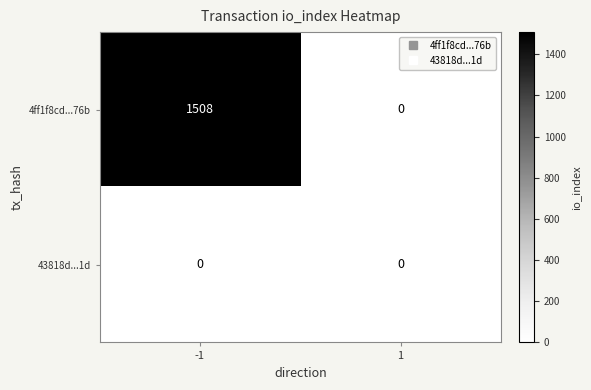

The value of 4ff1f8cd...76b at -1 is 1508. True or false?

True